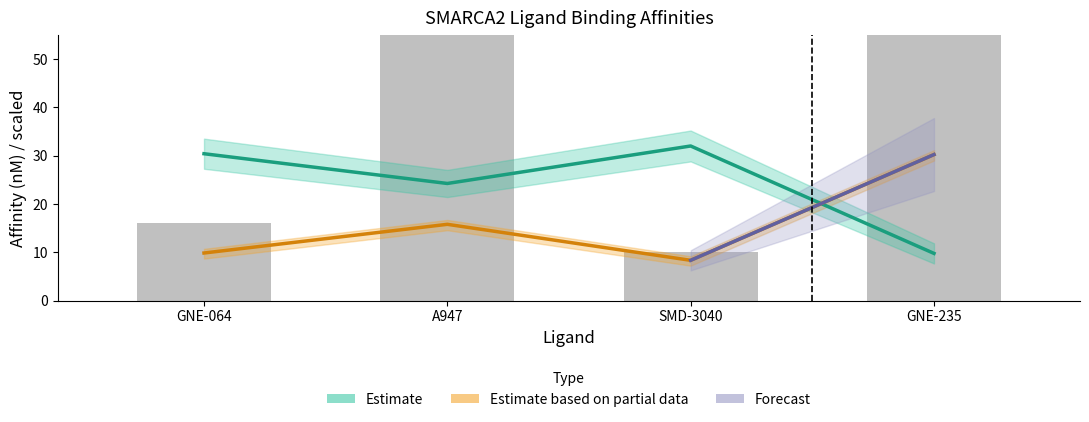

At which category is the sum across all series the highest?

GNE-235